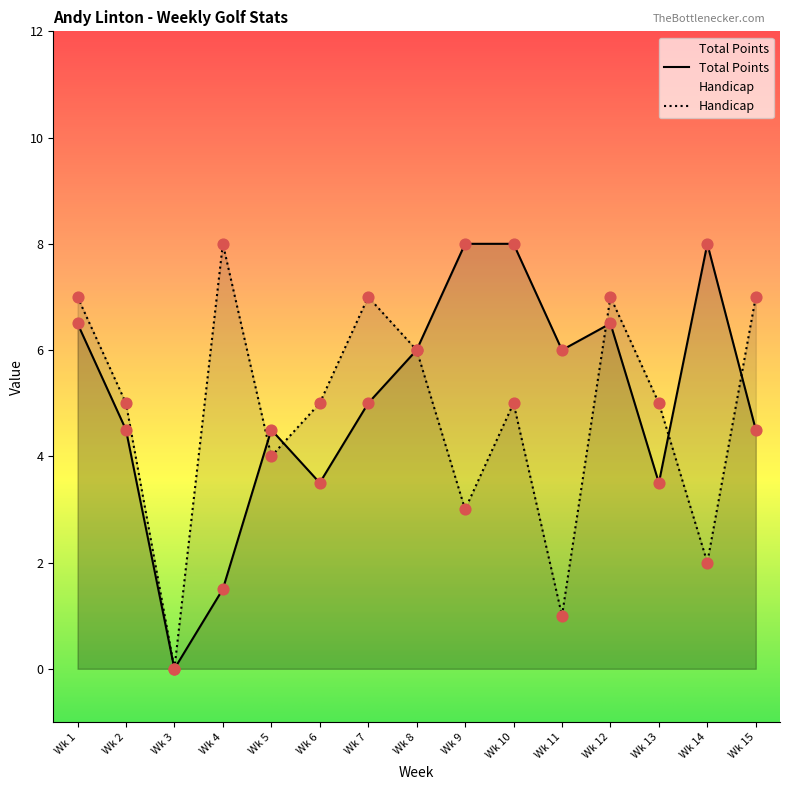

What are all the series names shown in the legend?

Total Points, Handicap